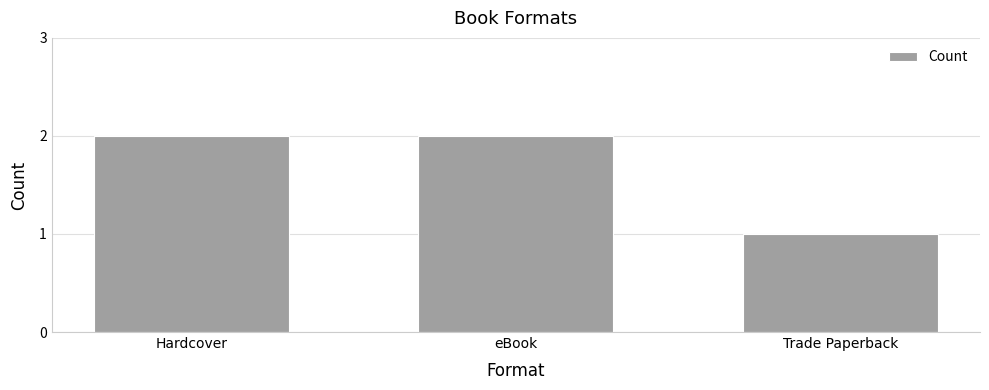

Reading left to right, what are all the values shown in this chart?

2	2	1